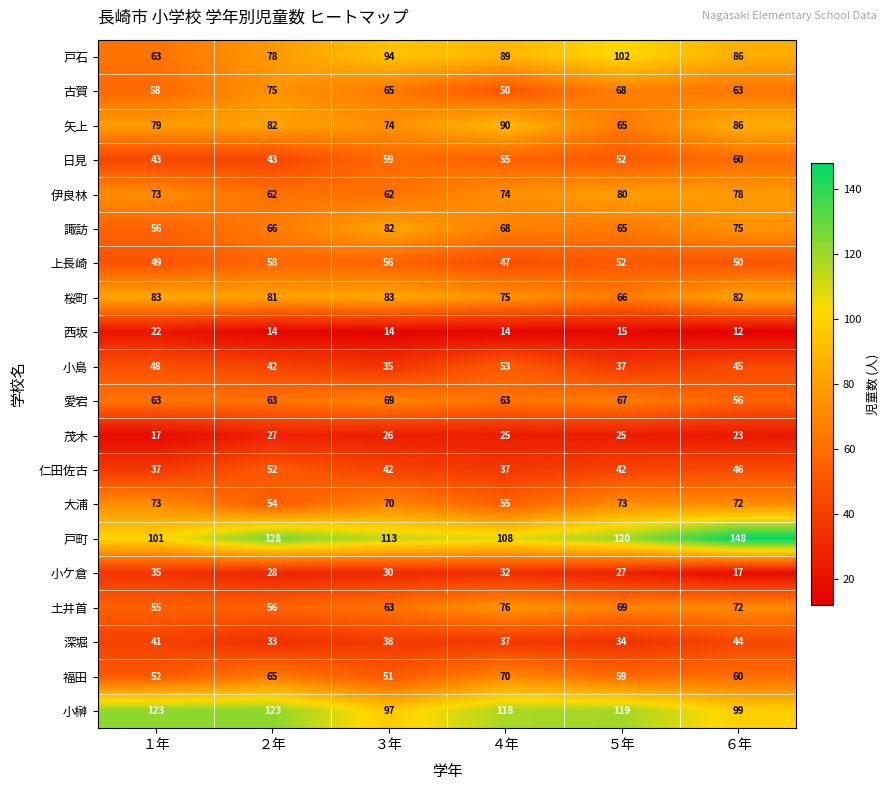

What is the difference between the maximum and second lowest values in the 戸町 series?

40